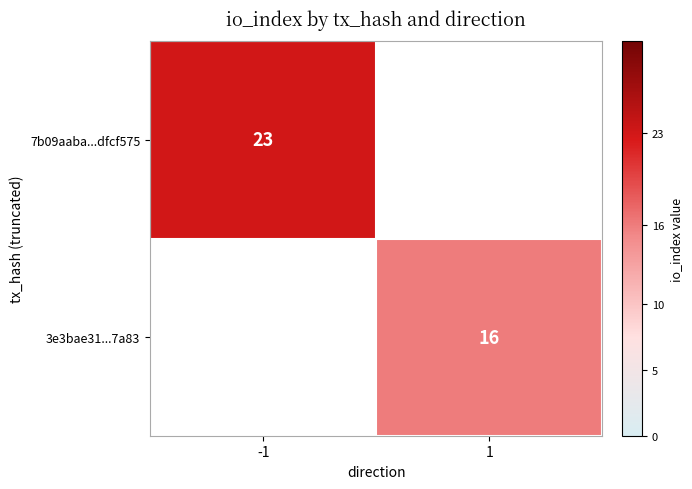

Is the value of 3e3bae31...7a83 at 1 greater than the value of 7b09aaba...dfcf575 at -1?

No